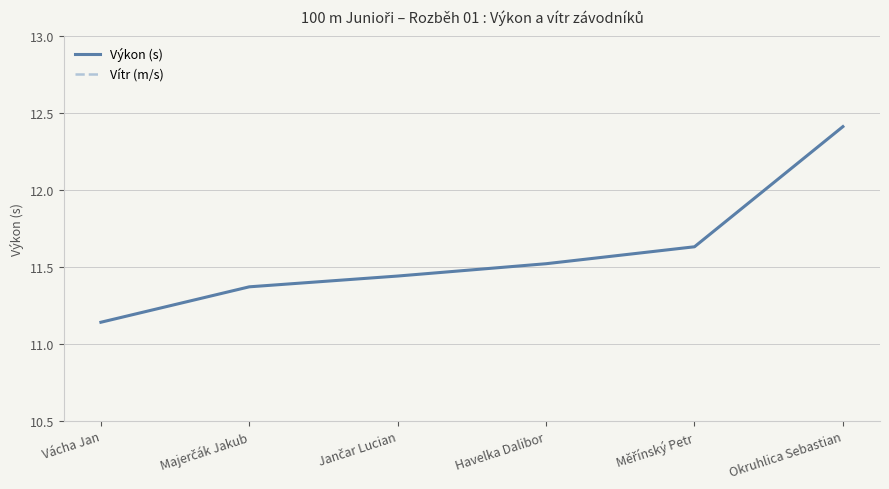

The Výkon (s) series shows 18.9 at Havelka Dalibor. True or false?

False